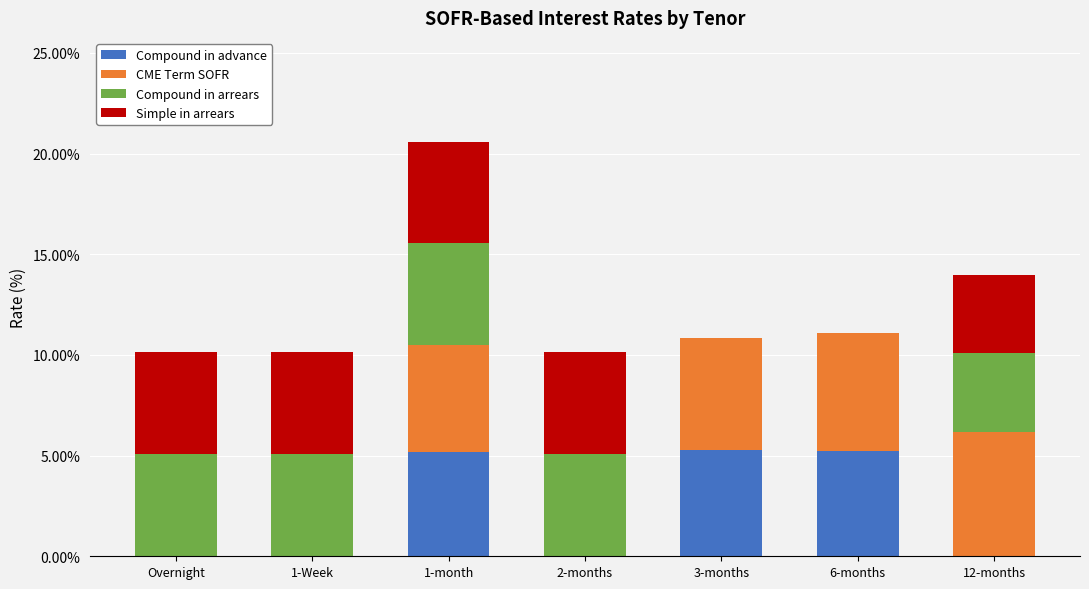

What is the sum of the Compound in advance values at 3-months and 12-months?

5.3